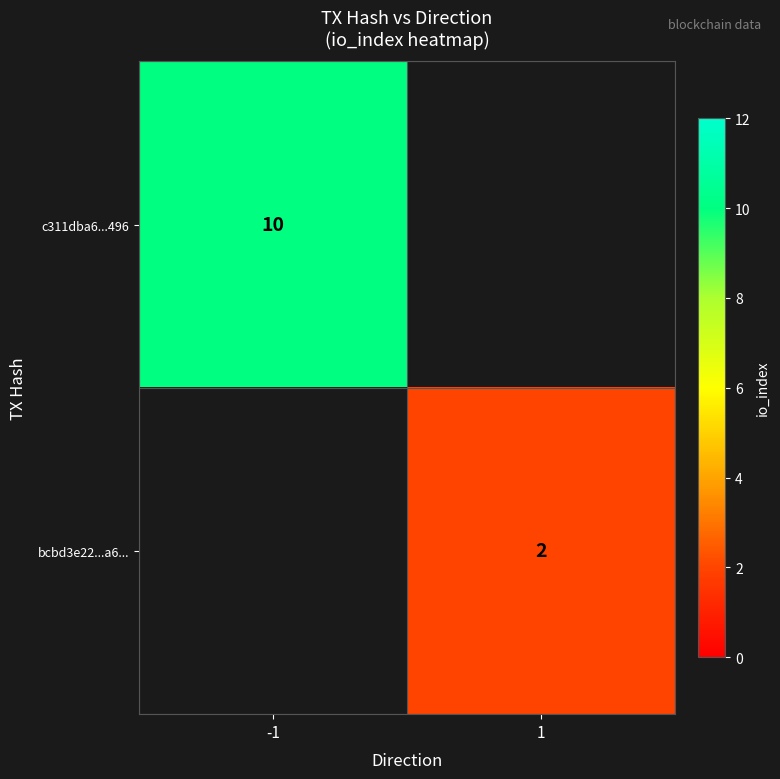

True or false: bcbd3e22...a6... has a value of 2 at 1.

True